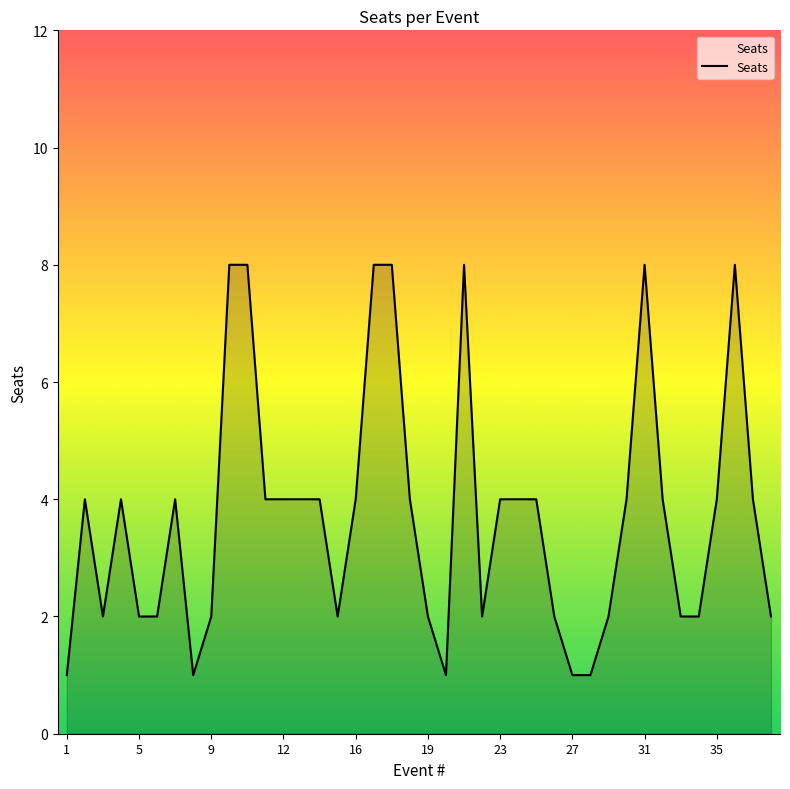

What is the greatest value displayed?

8